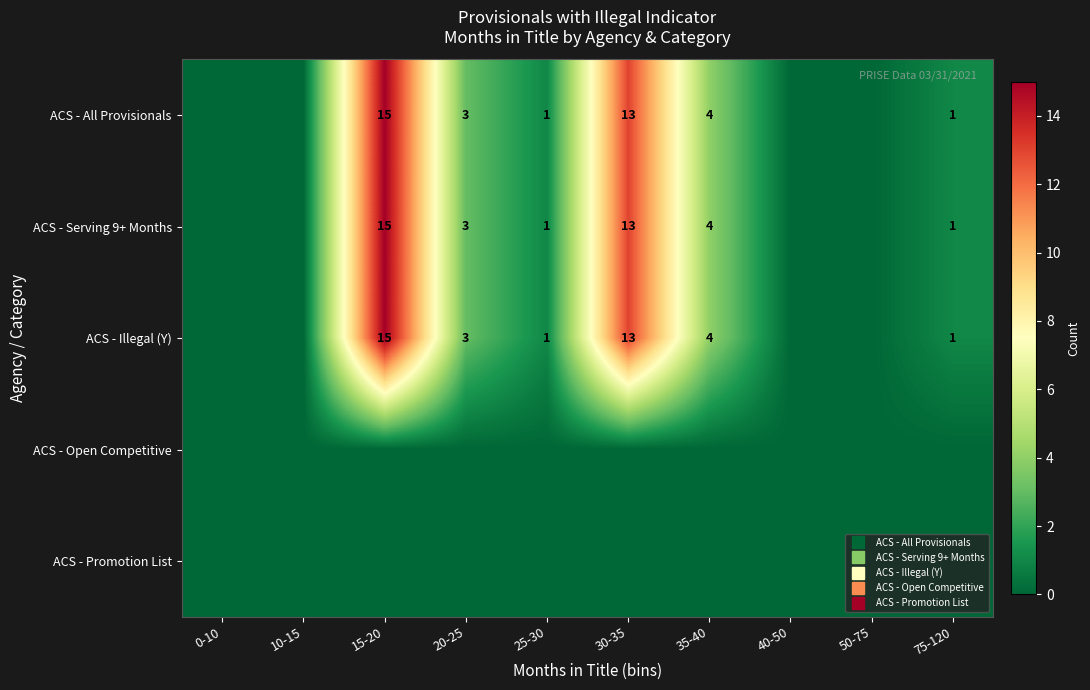

At 15-20, list the series in order from largest to smallest.

row_0, row_1, row_2, row_3, row_4